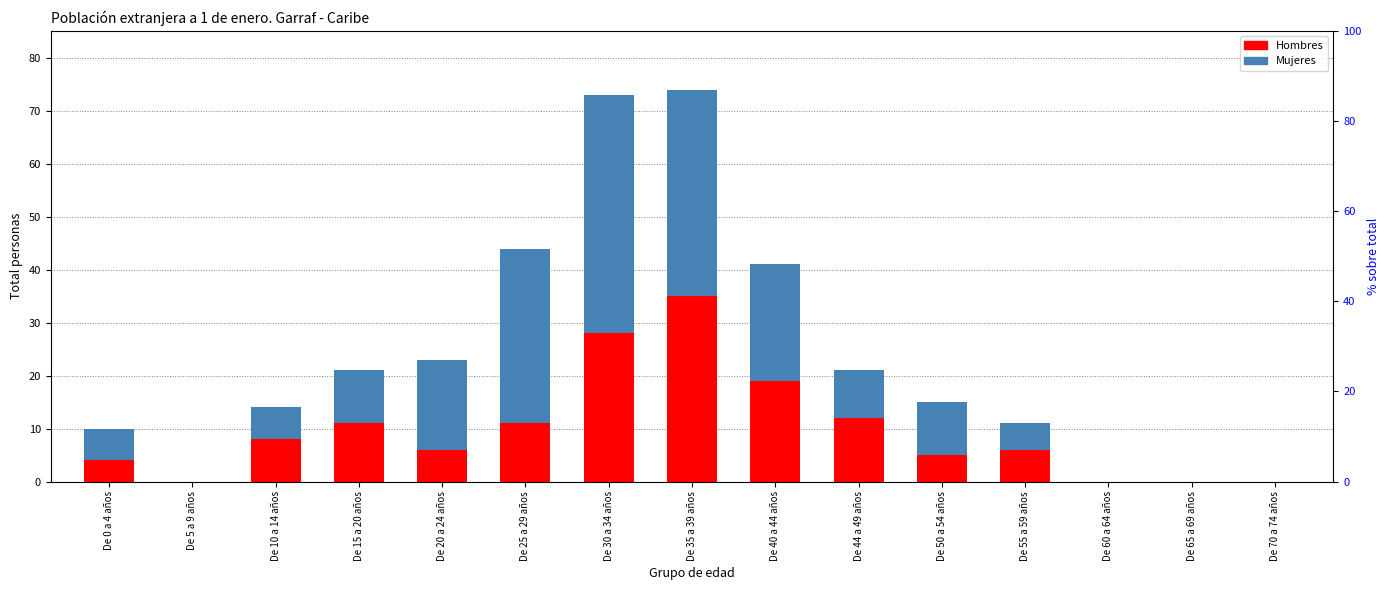

What position from the right is De 5 a 9 años?

14